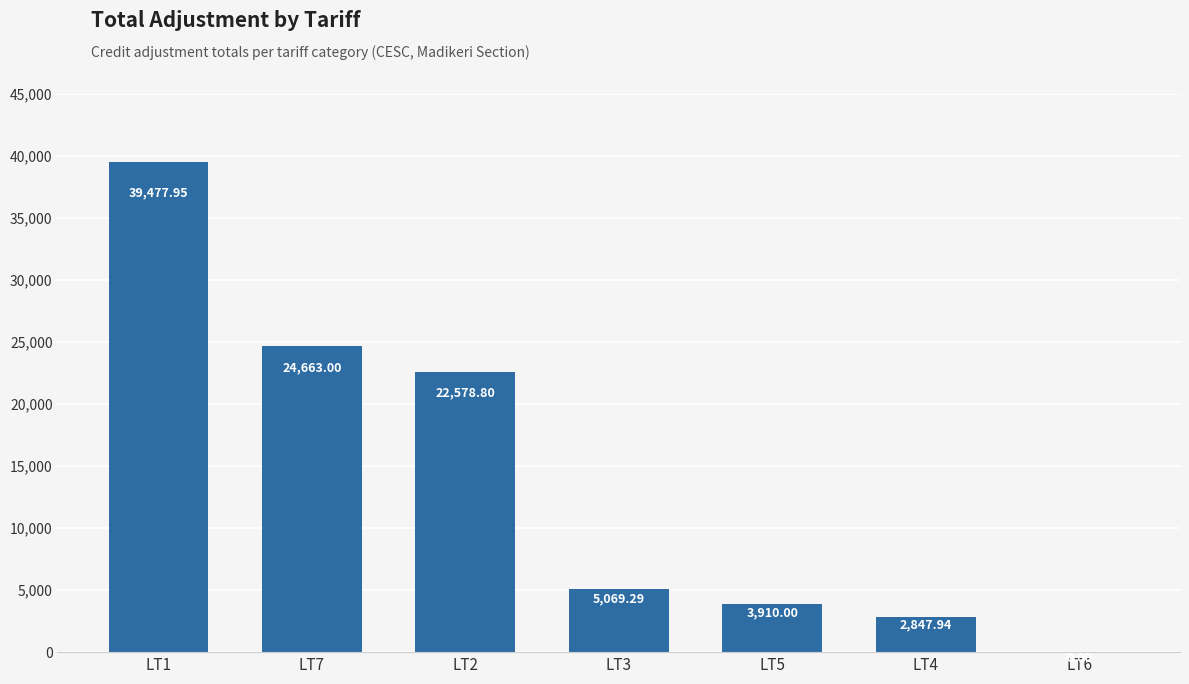

Which has a higher value, LT3 or LT1?

LT1